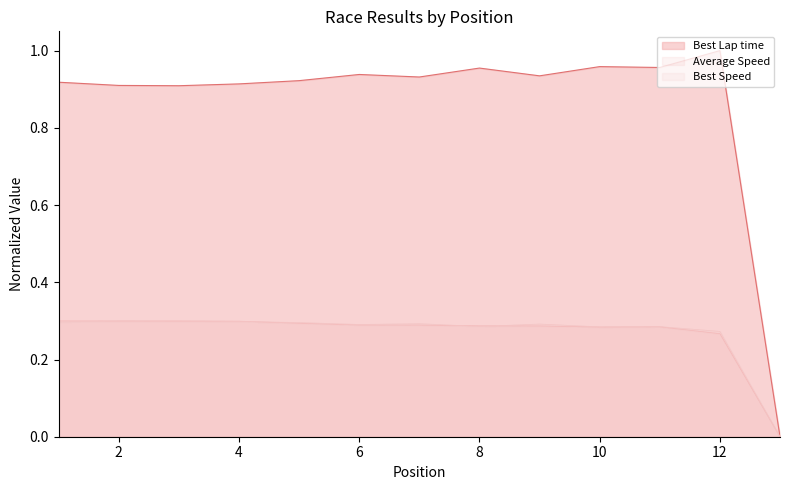

At which category does Average Speed reach its first local peak?

11